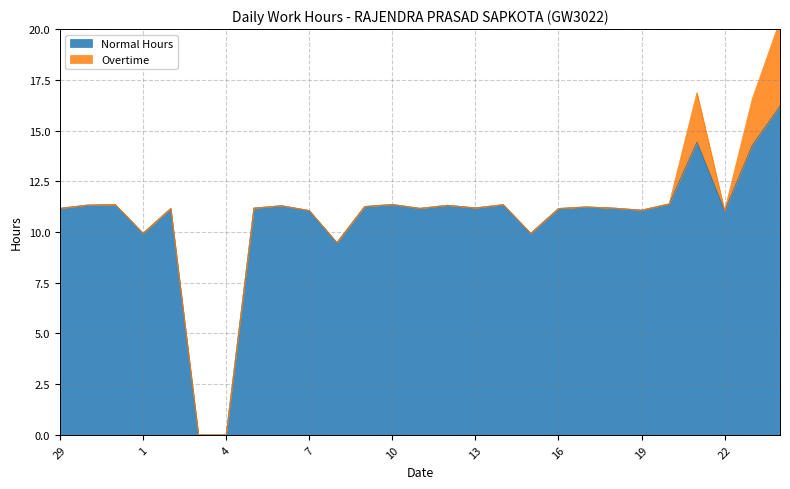

How many points are lower than both their immediate neighbors (excluding endpoints)?

7